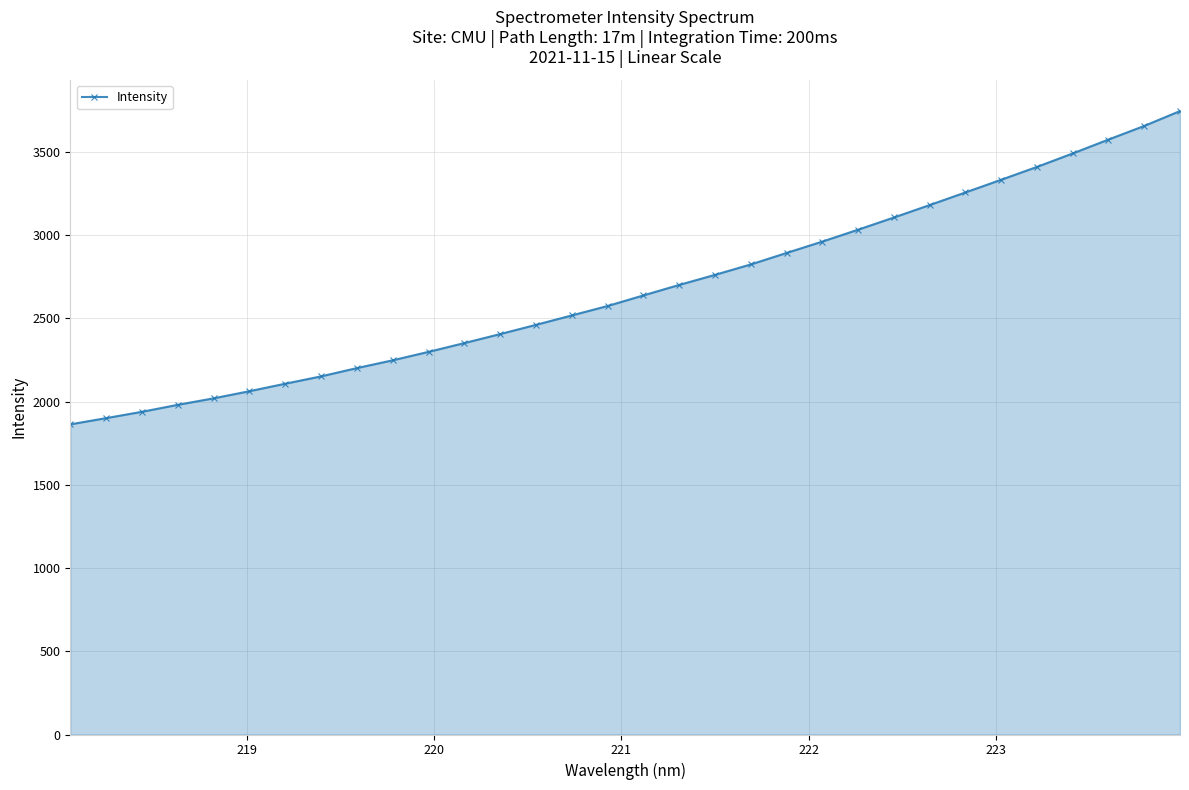

What is the minimum value shown in the chart?

1863.1